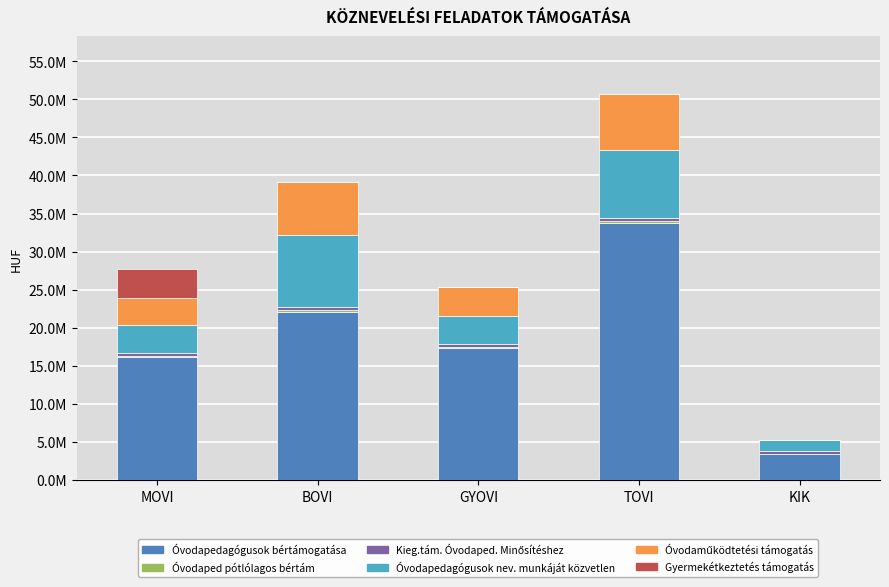

Are the bars horizontal?

No